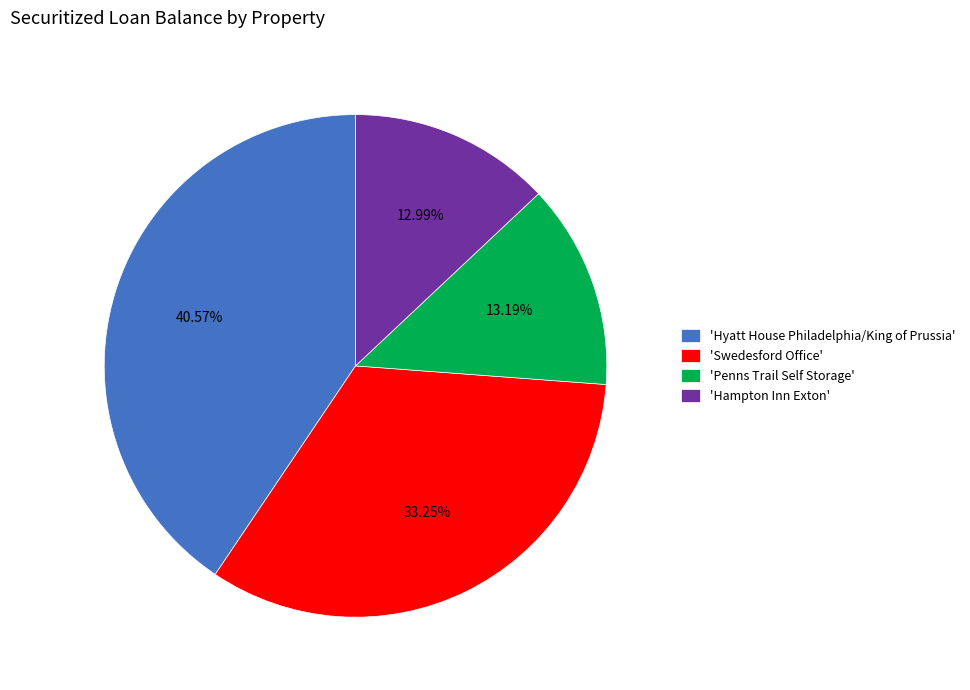

Do 'Swedesford Office' and 'Penns Trail Self Storage' together represent more than half of the pie?

No